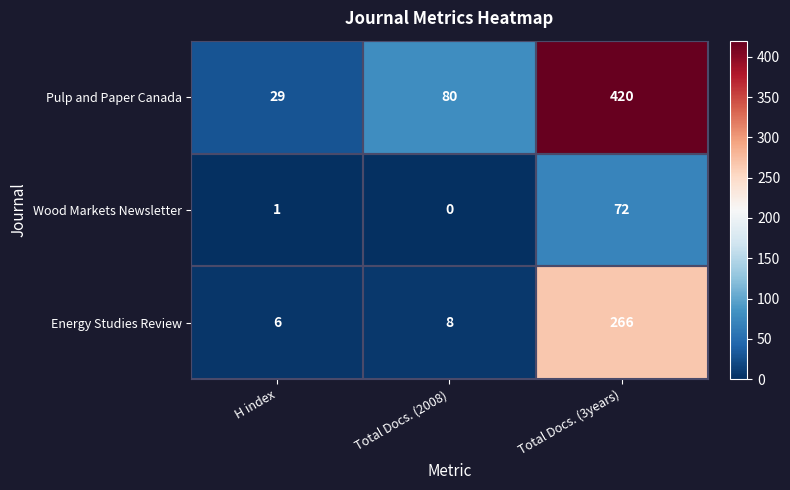

Which label corresponds to the largest value in the chart?

Total Docs. (3years)